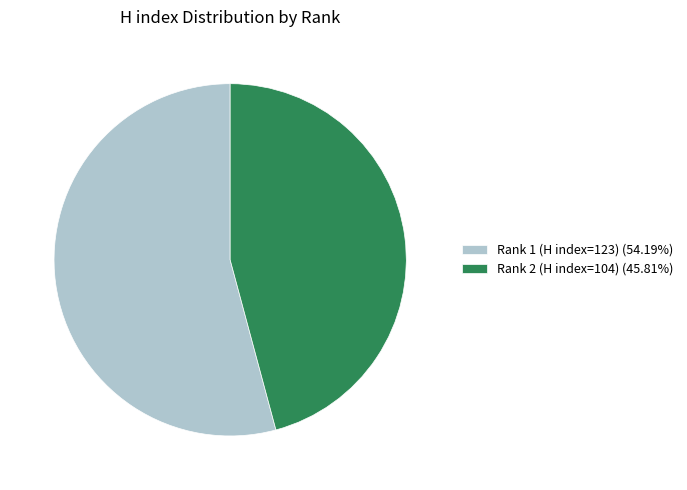

Rank the categories by value from highest to lowest.

Rank 1 (H index=123), Rank 2 (H index=104)